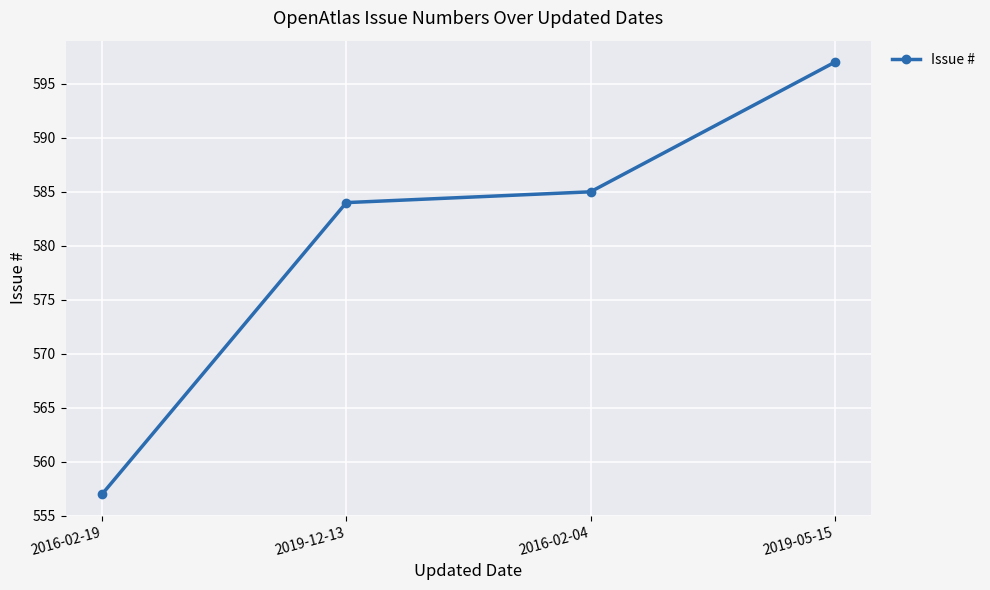

What is the ratio of the value at 2019-05-15 to the value at 2016-02-19?

1.1